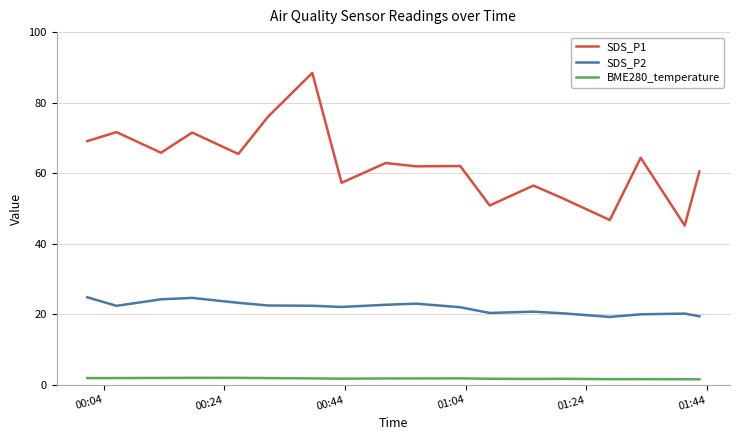

Is this an area chart (filled region under the line)?

No